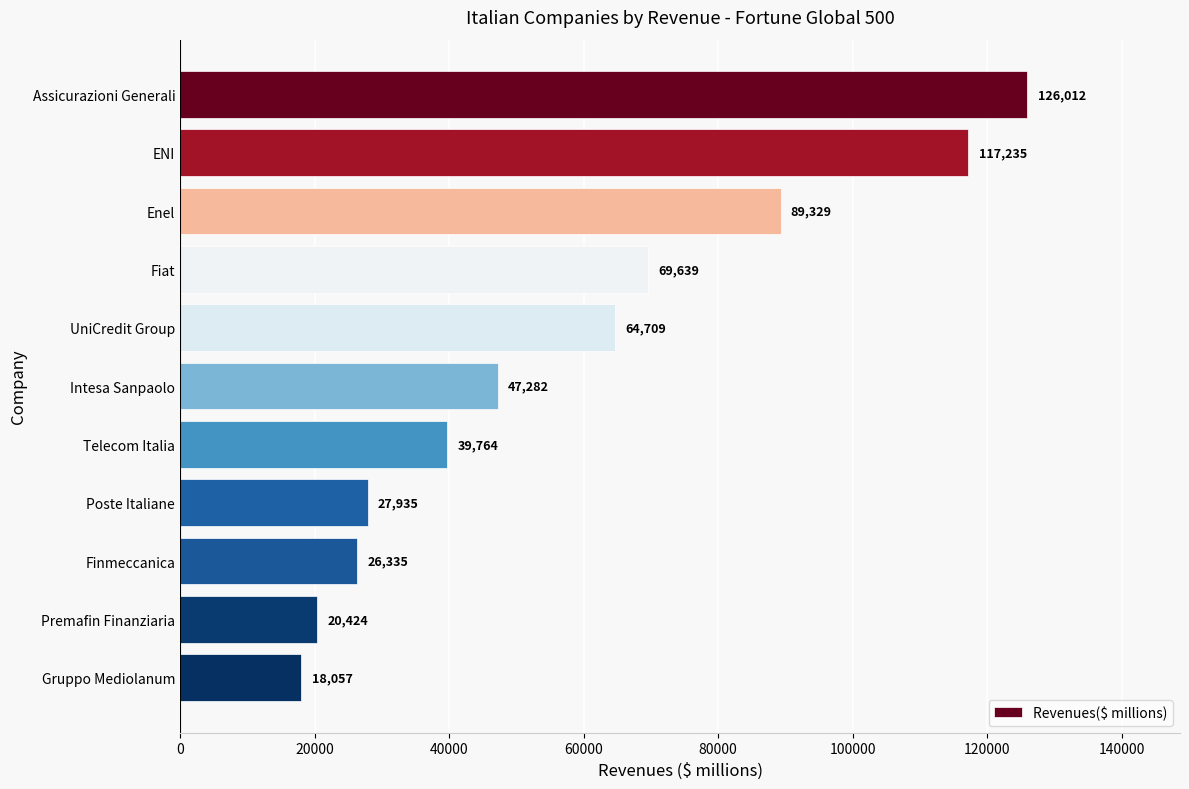

What is the difference between the maximum and minimum values?

107955